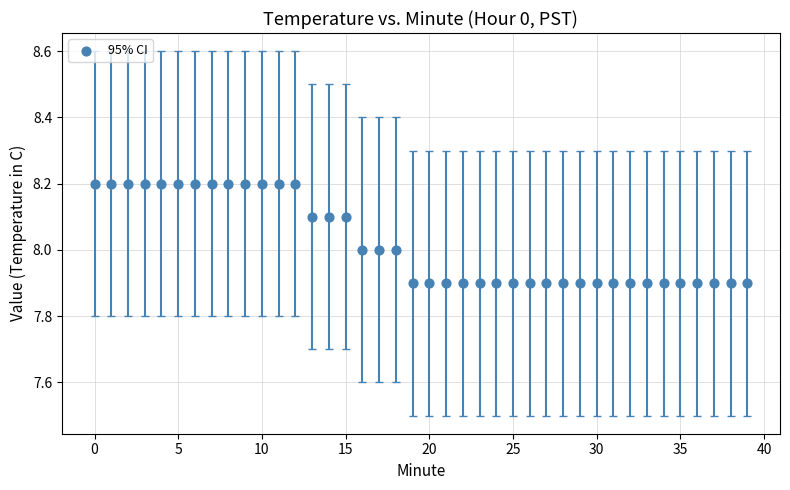

What is the range of Y values (max minus min)?

0.3